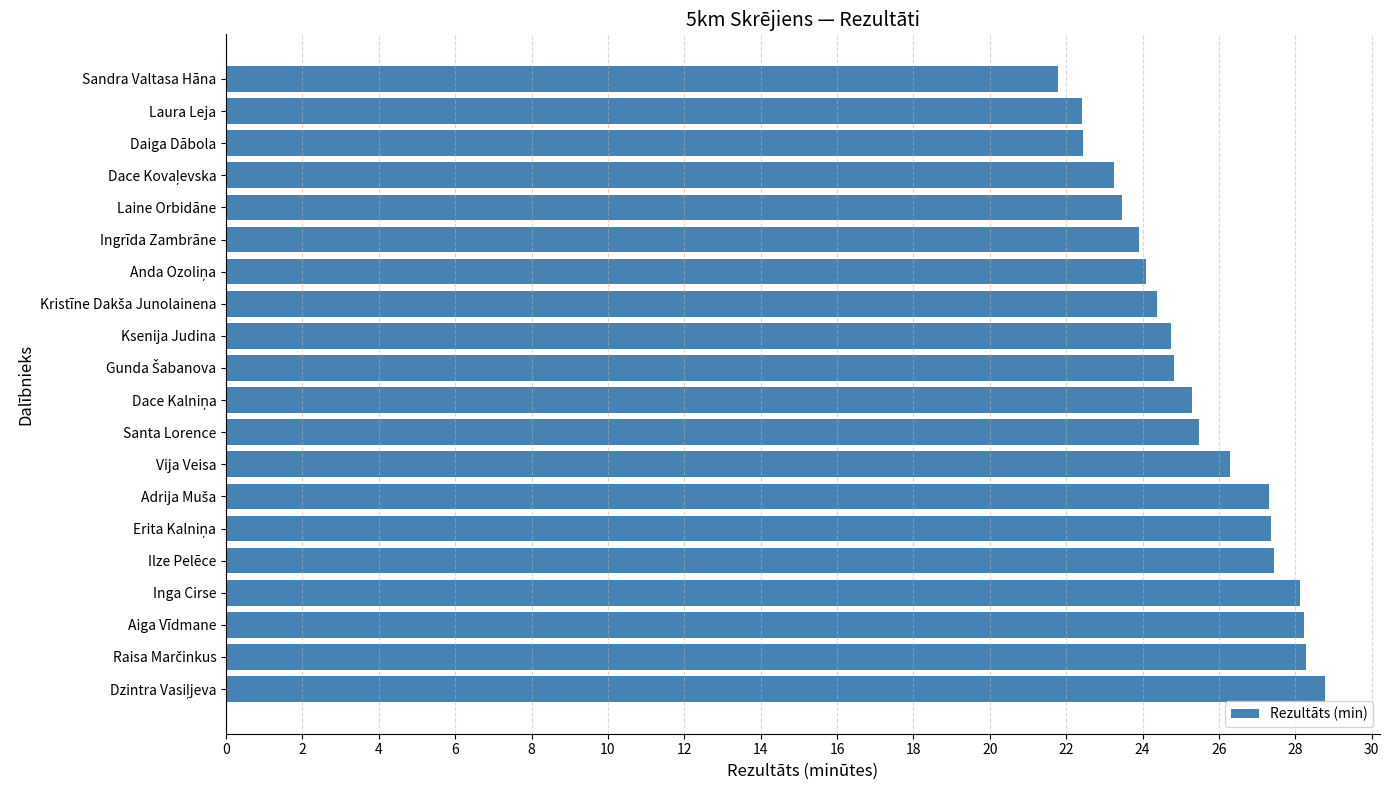

True or false: the data shows 9.4 at Santa Lorence.

False